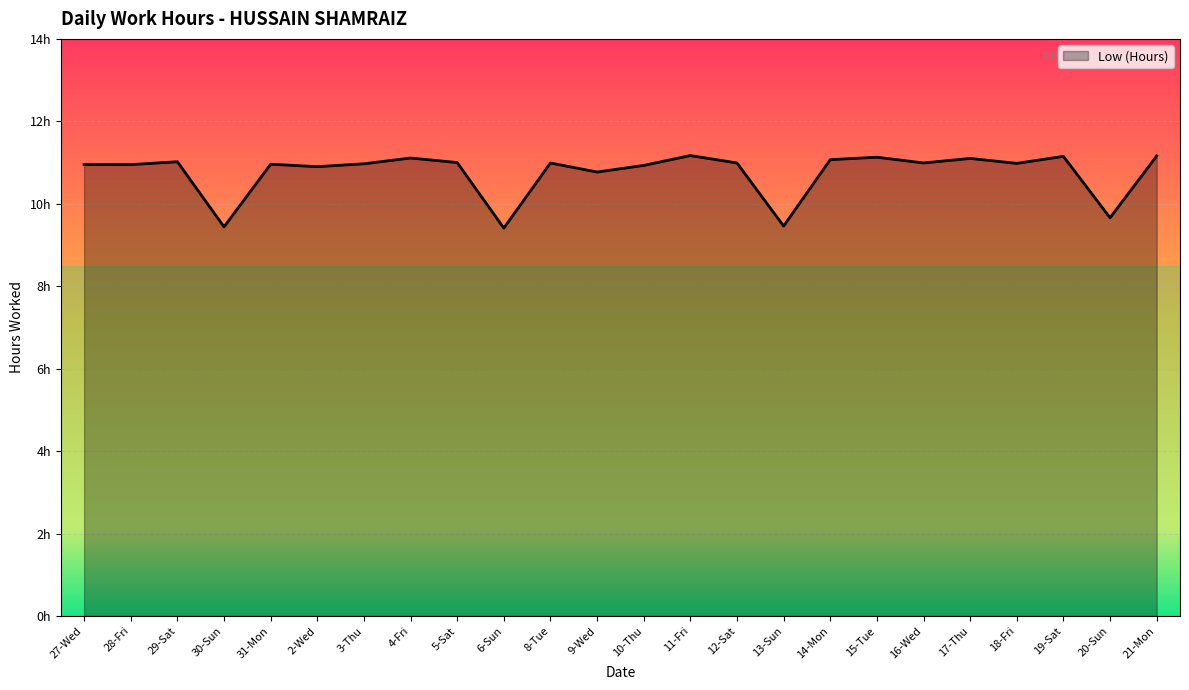

What is the difference between the second highest and minimum values?

1.8